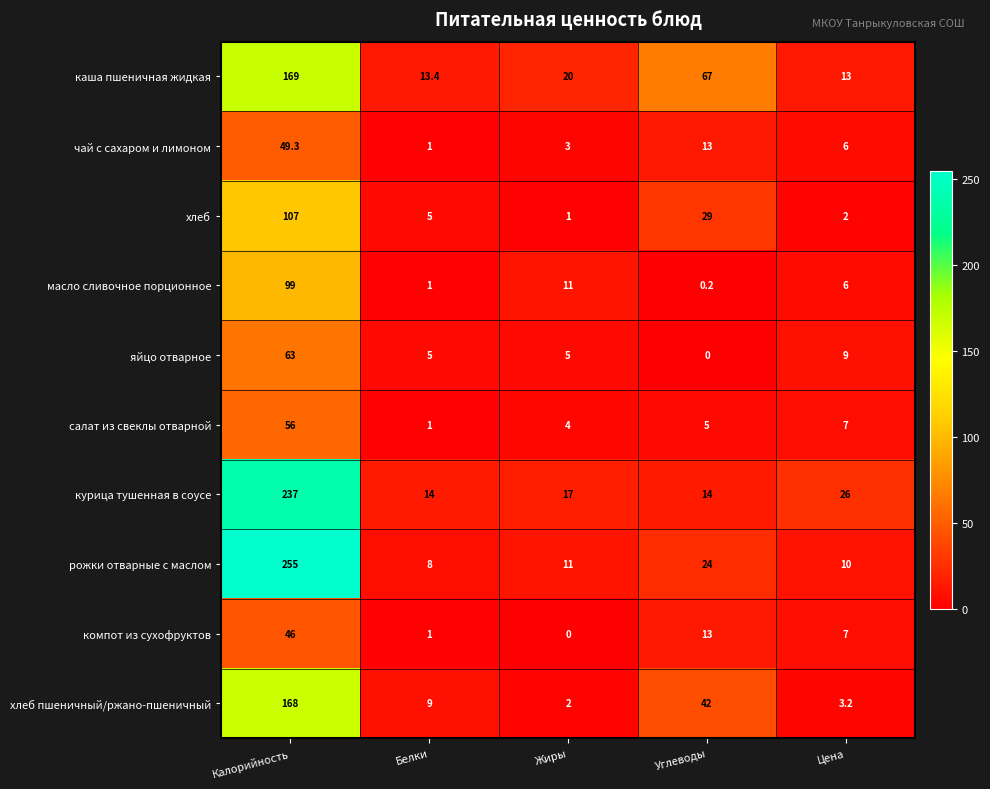

What is the sum of all каша пшеничная жидкая values?

282.4